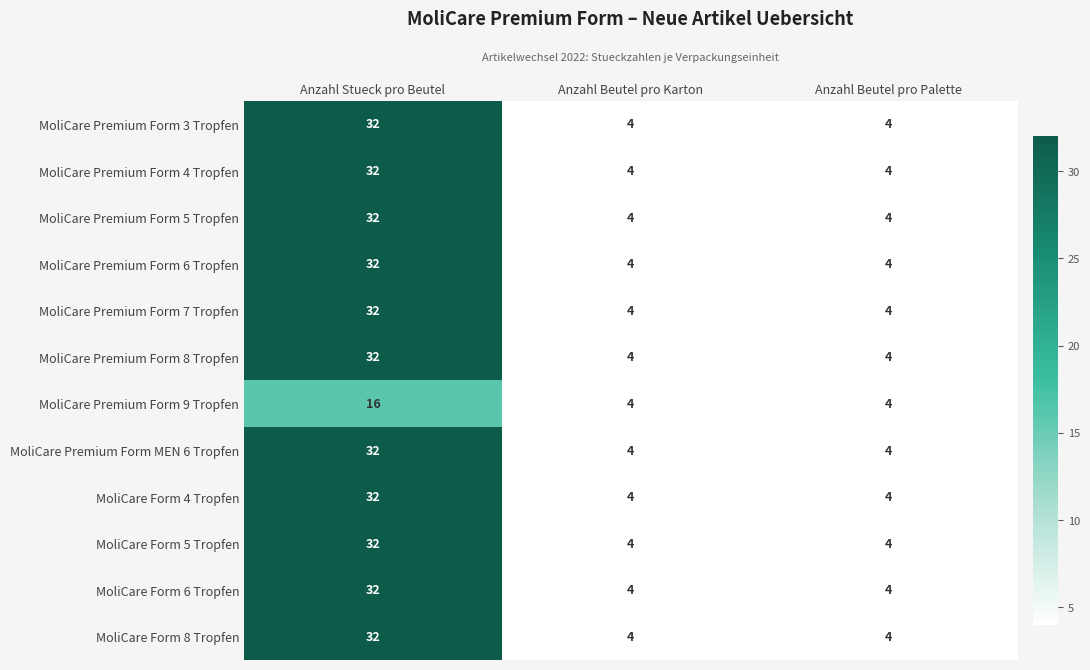

The value of MoliCare Form 4 Tropfen at Anzahl Stueck pro Beutel is 32. True or false?

True